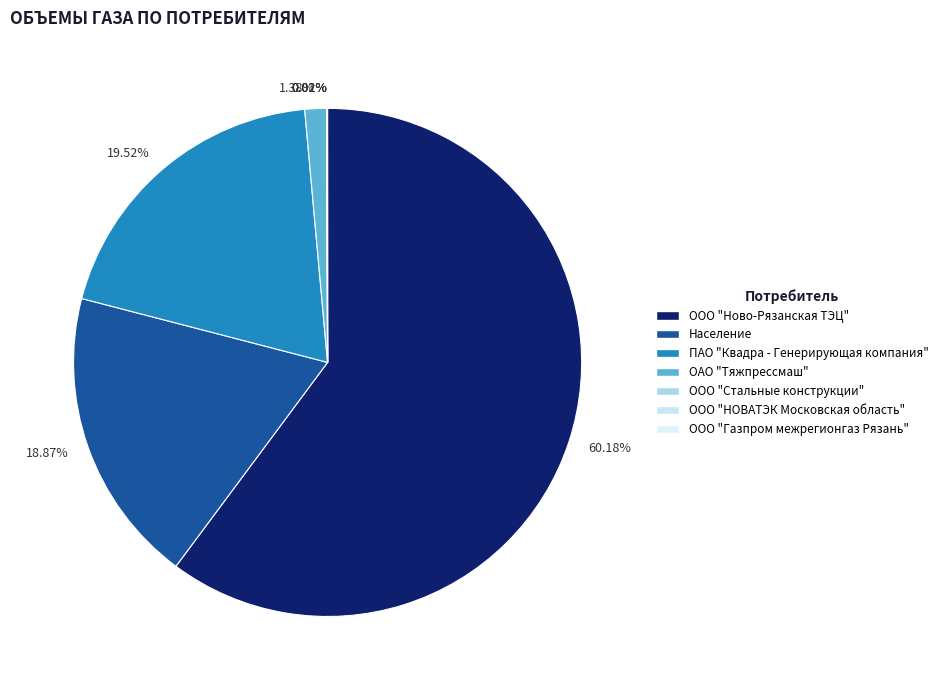

What percentage is the ОАО "Тяжпрессмаш" slice, to the nearest percent?

1%